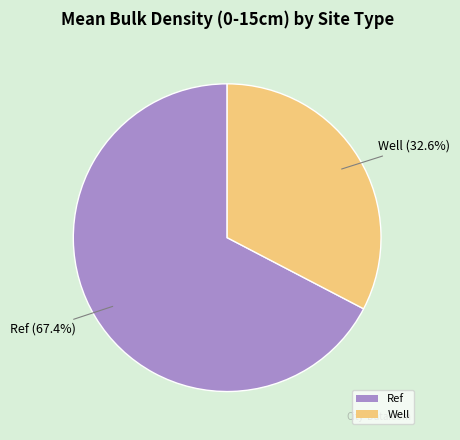

Is the sum of Ref and Well greater than half?

Yes